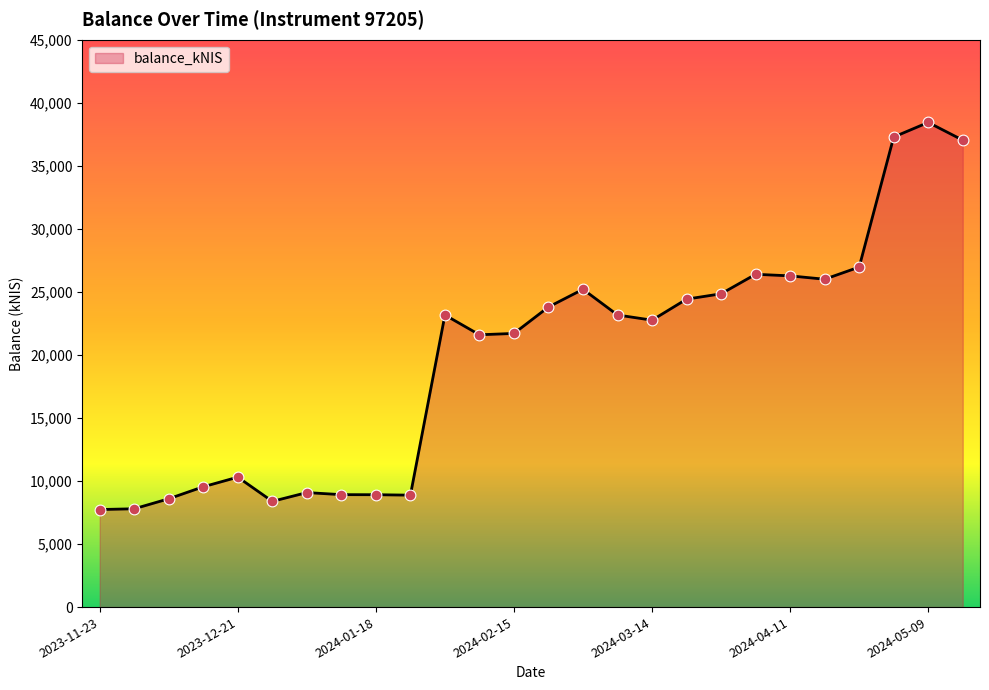

What is the difference between the maximum and minimum values?

30703.7